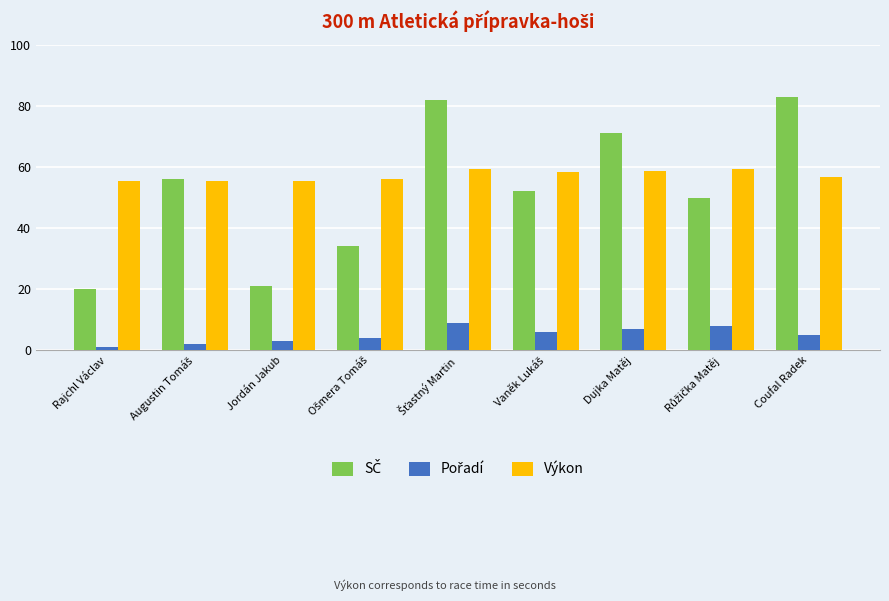

At how many categories does at least one series exceed 29?

9